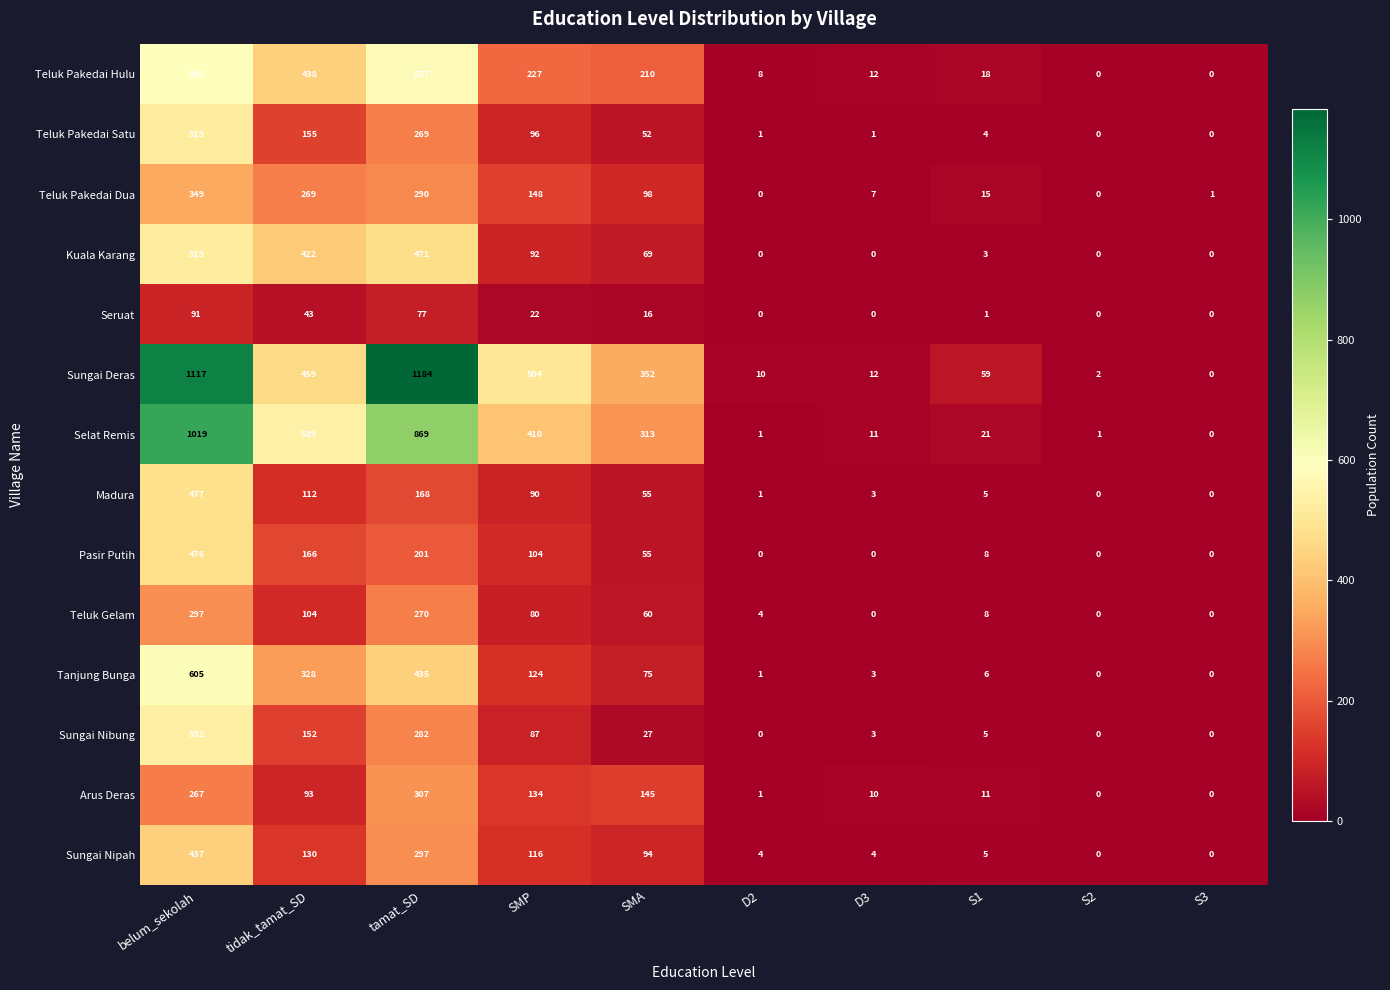

The value of Sungai Nipah at S3 is 0. True or false?

True